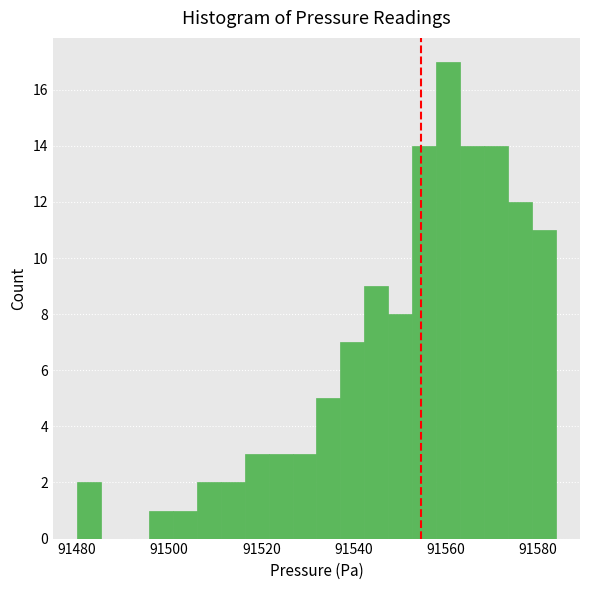

Around what value on the x-axis is the tallest bar? Give the approximate position of its centre, as read against the axis.

91560